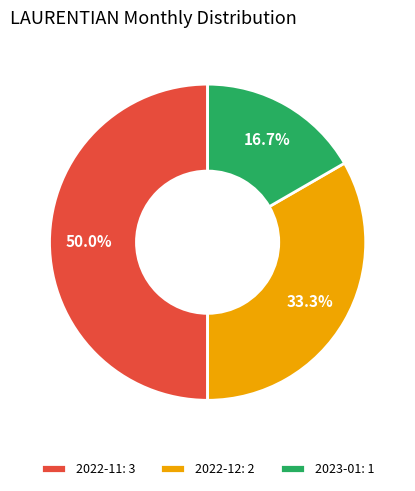

Which category has the biggest portion of the pie?

2022-11